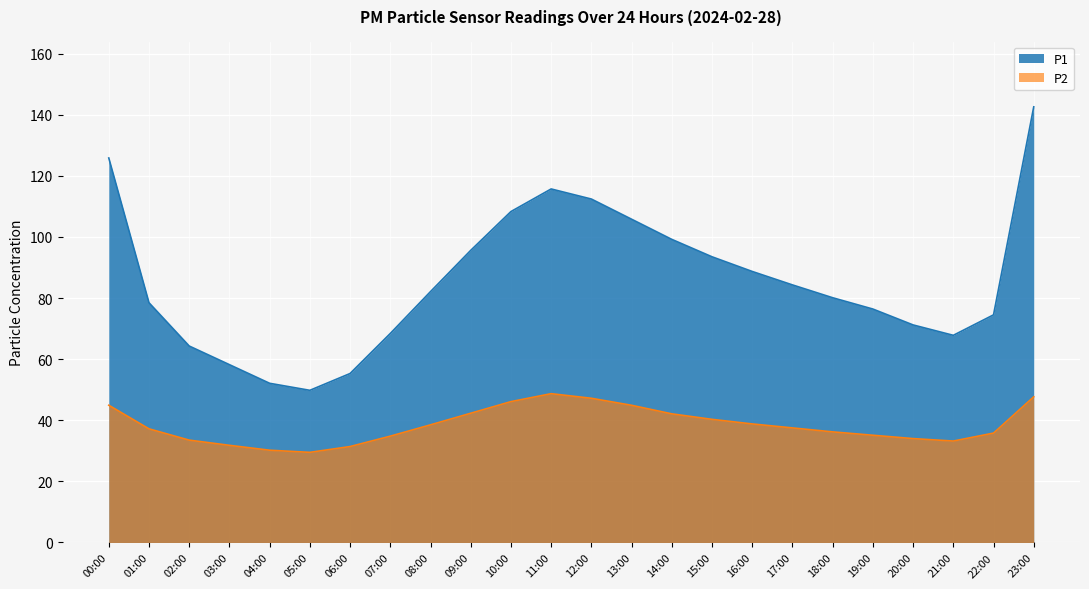

How many data points in P2 are less than 37?

11